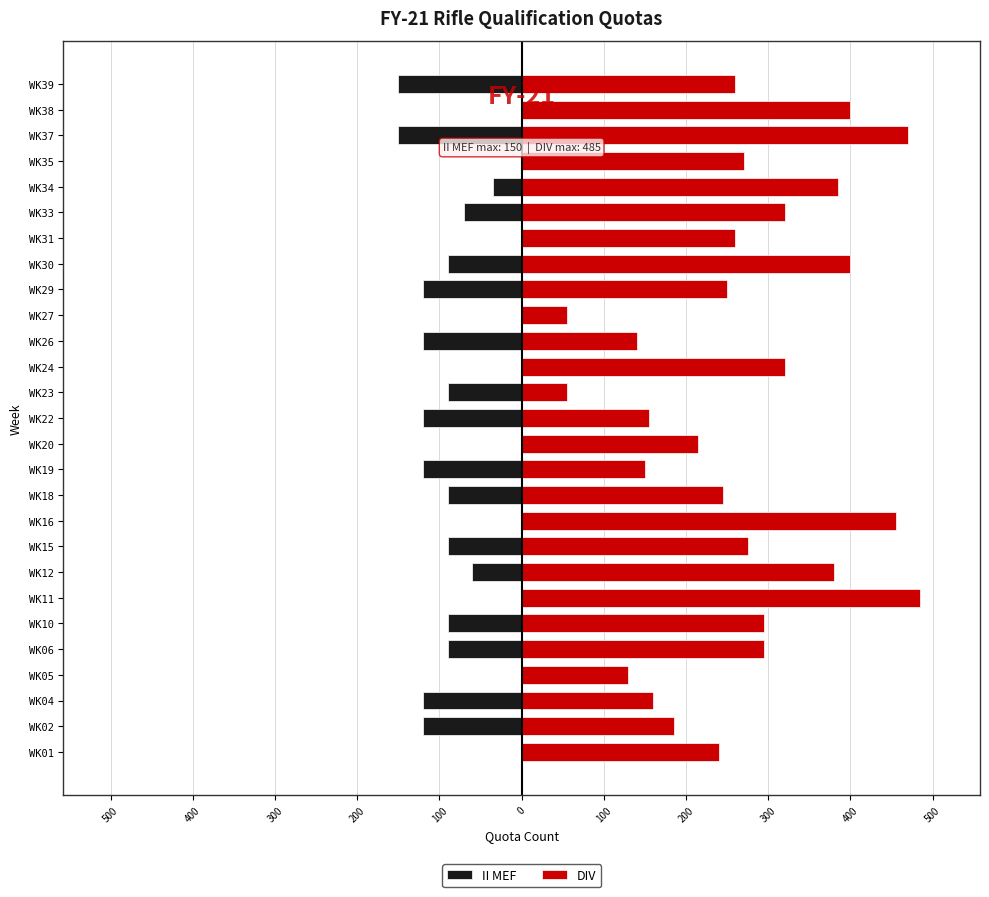

Count the number of categories in the chart.

27